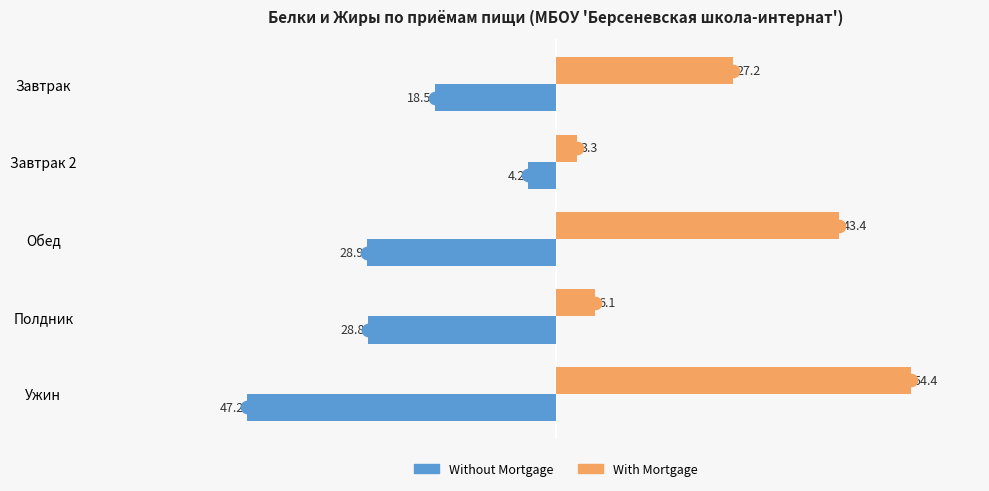

Between Полдник and Ужин, which series saw the biggest shift?

With Mortgage